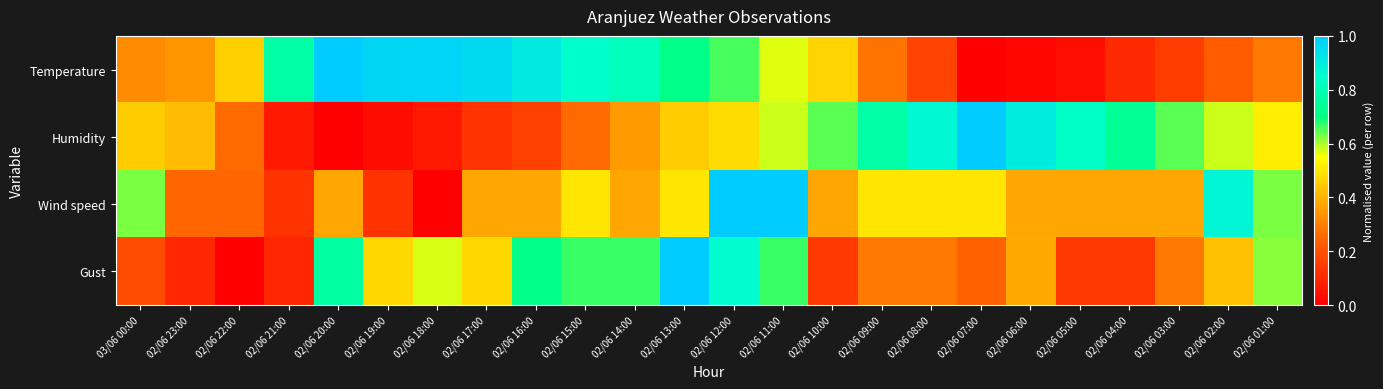

How many categories are shown in the chart?

24